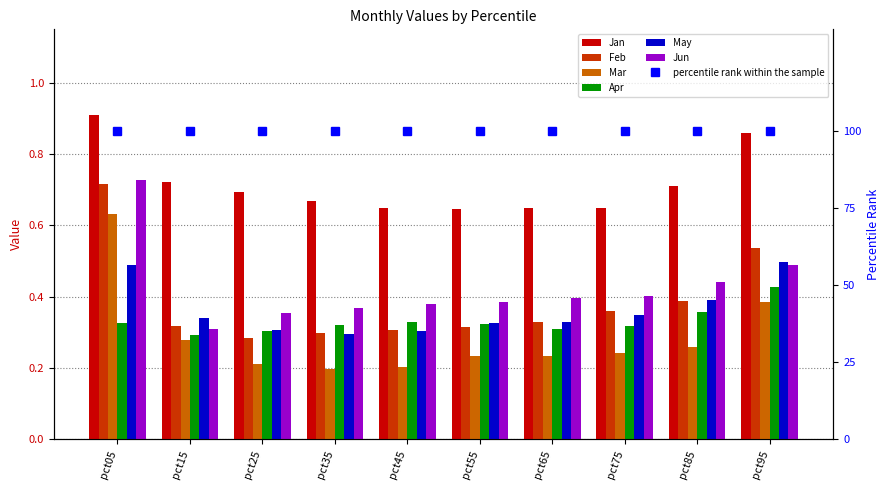

True or false: Feb has a value of 0.3 at pct65.

True